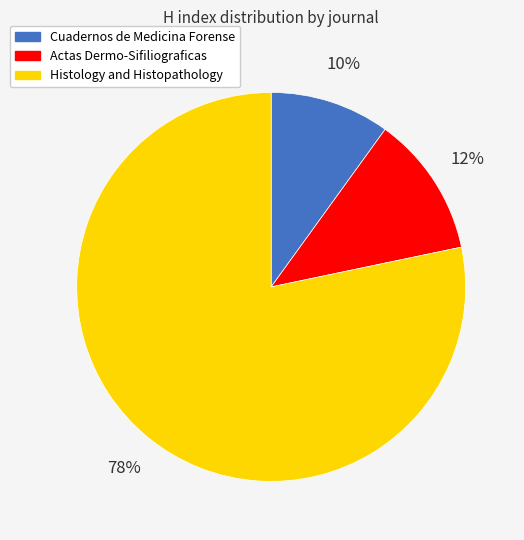

Does Cuadernos de Medicina Forense account for over 50% of the chart?

No